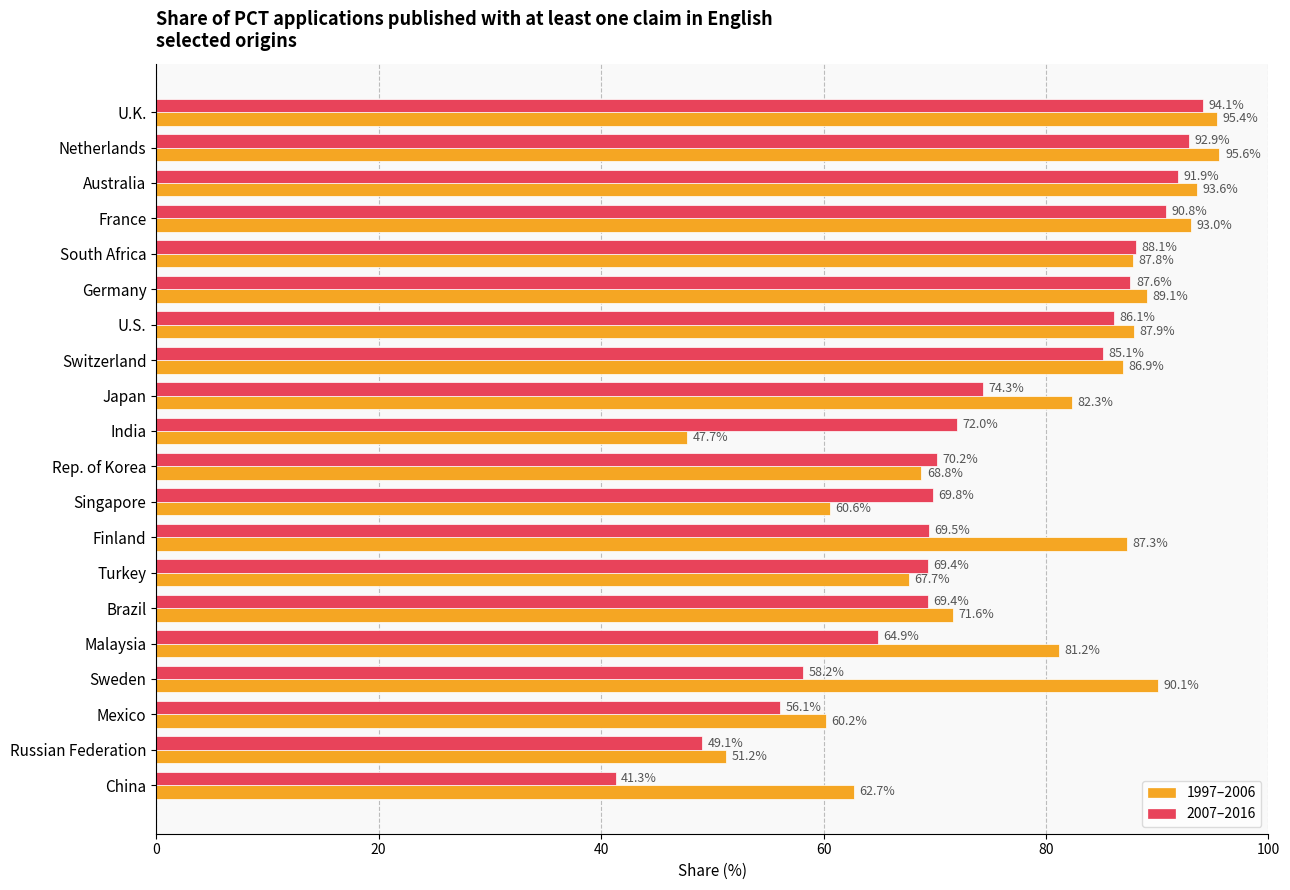

What is the difference between the highest and lowest values at Singapore?

9.2